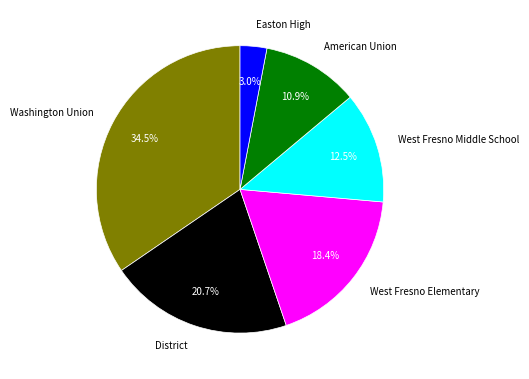

Rank the categories by value from lowest to highest.

Easton High, American Union, West Fresno Middle School, West Fresno Elementary, District, Washington Union